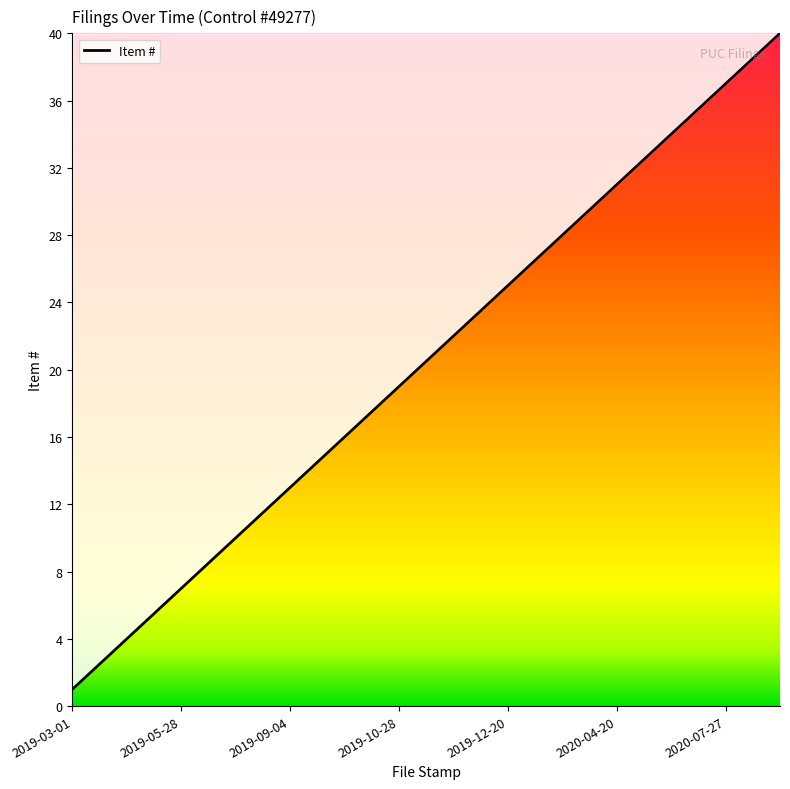

What is the difference between the maximum and minimum values?

39